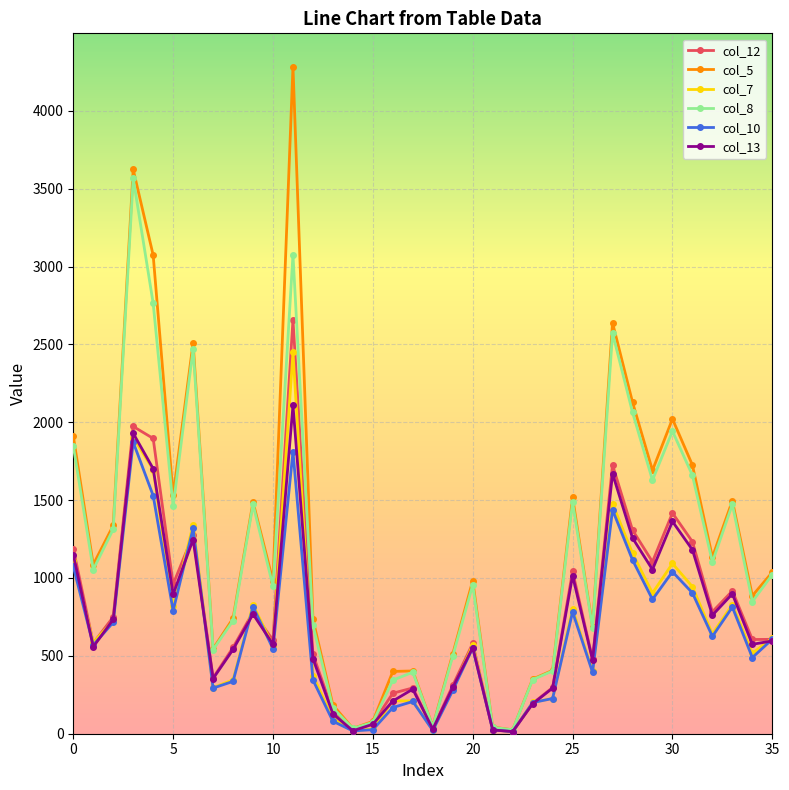

How many lines are shown in the chart?

6